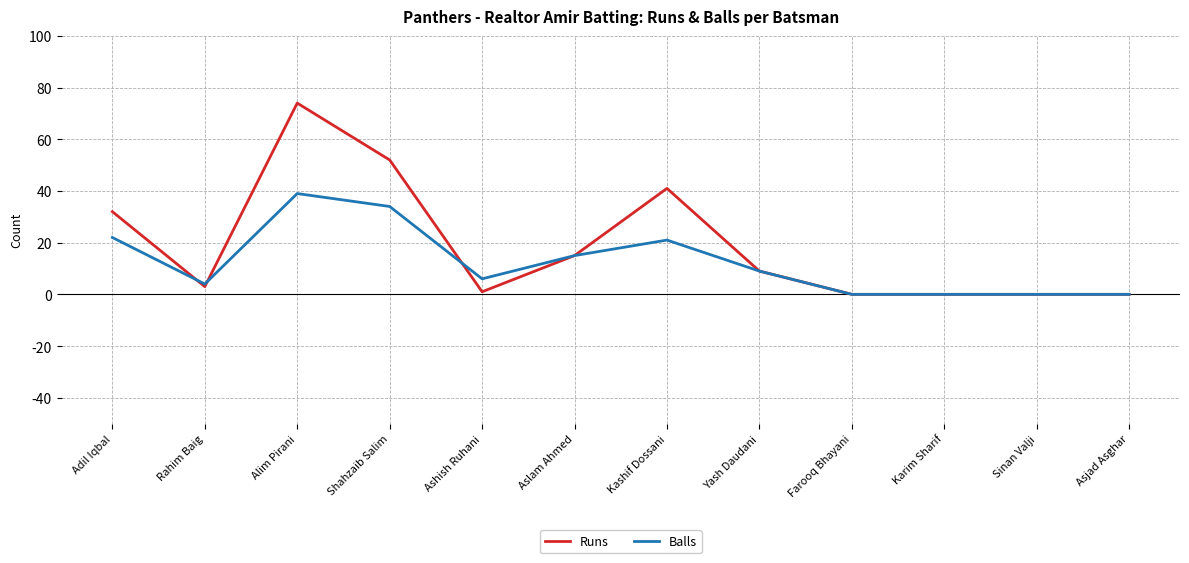

Reading right to left, transcribe all the data shown in this chart.

Runs: 0	0	0	0	9	41	15	1	52	74	3	32
Balls: 0	0	0	0	9	21	15	6	34	39	4	22